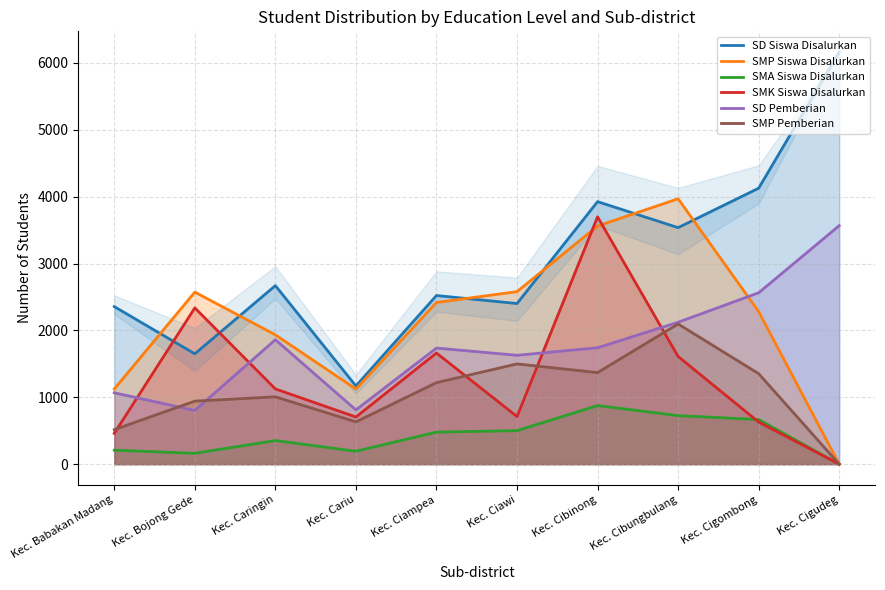

Is it true that SMP Siswa Disalurkan equals 3633 at Kec. Ciampea?

False